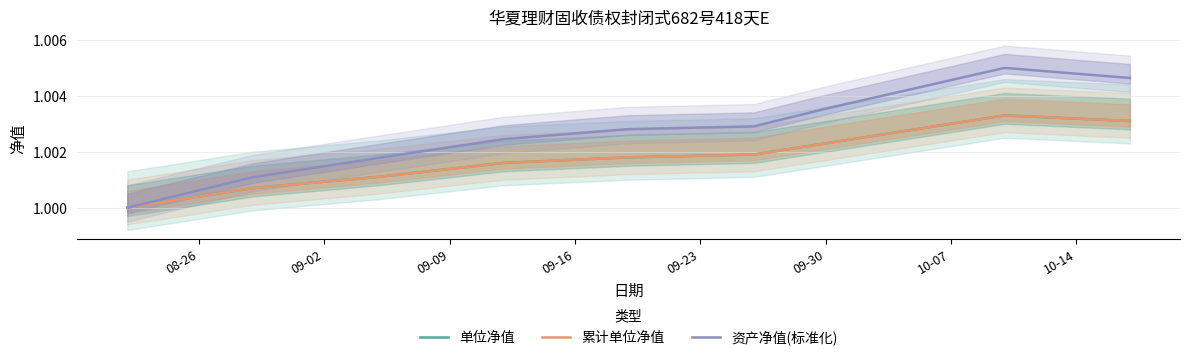

How many interior local peaks does the 单位净值 series have?

1